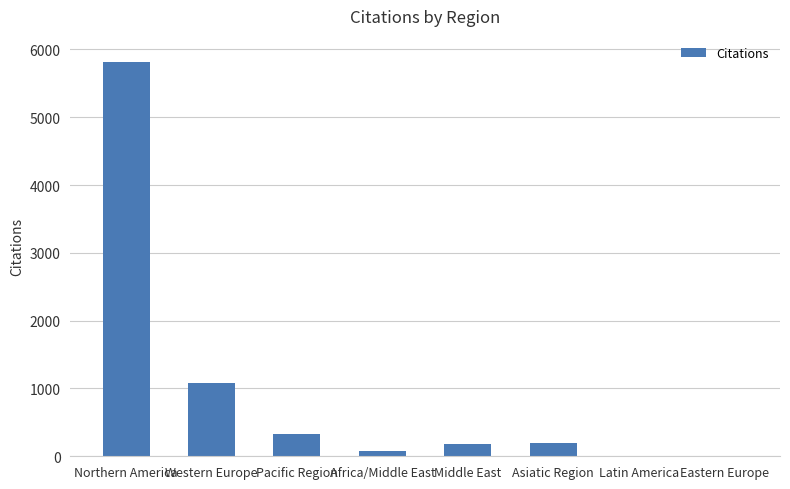

Is it true that the value at Western Europe is 1085?

True